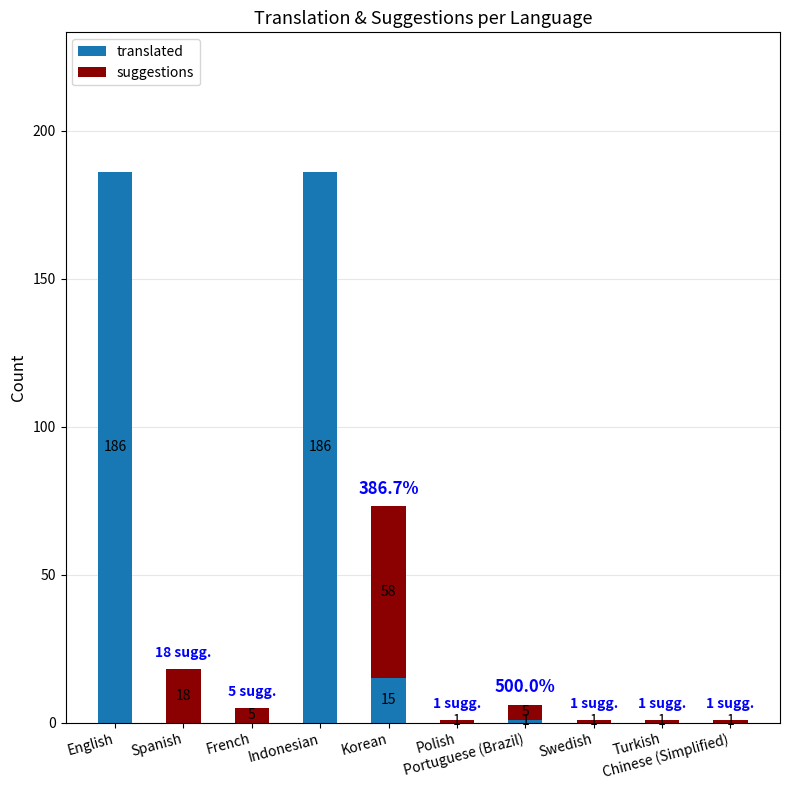

What is the sum of all translated values?

388